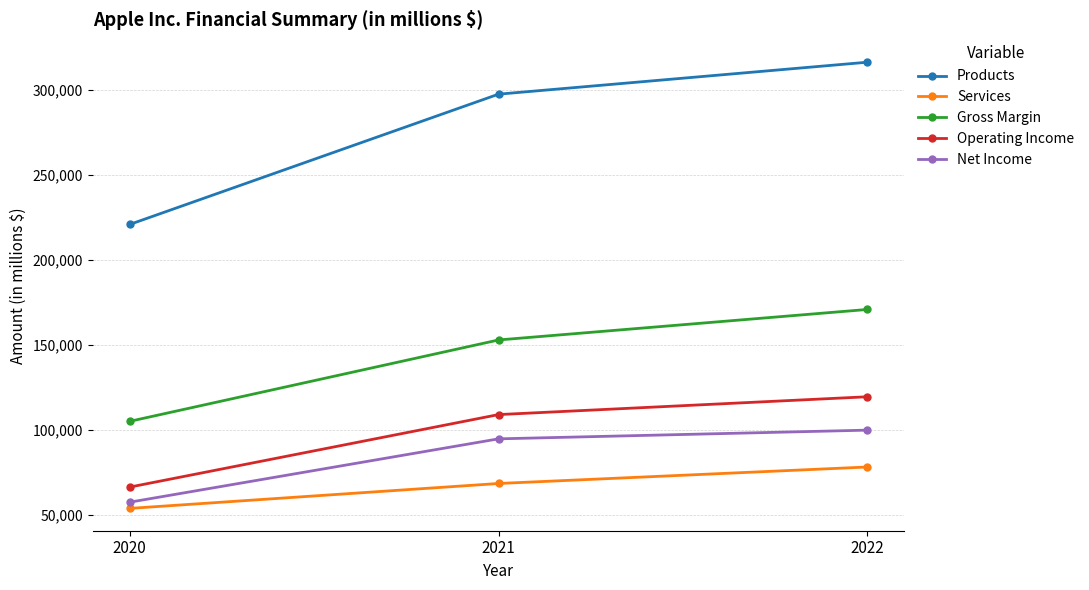

Which series has the largest total across all categories?

Products